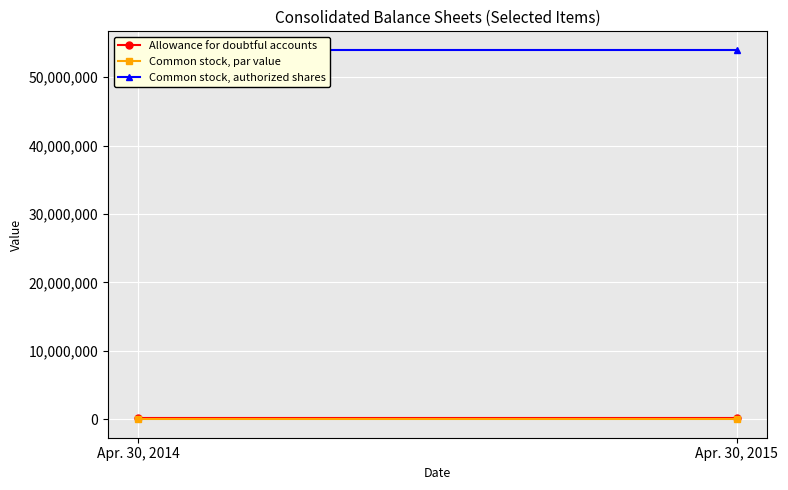

What is the value of the Common stock, par value point at the 2nd from the left?

1